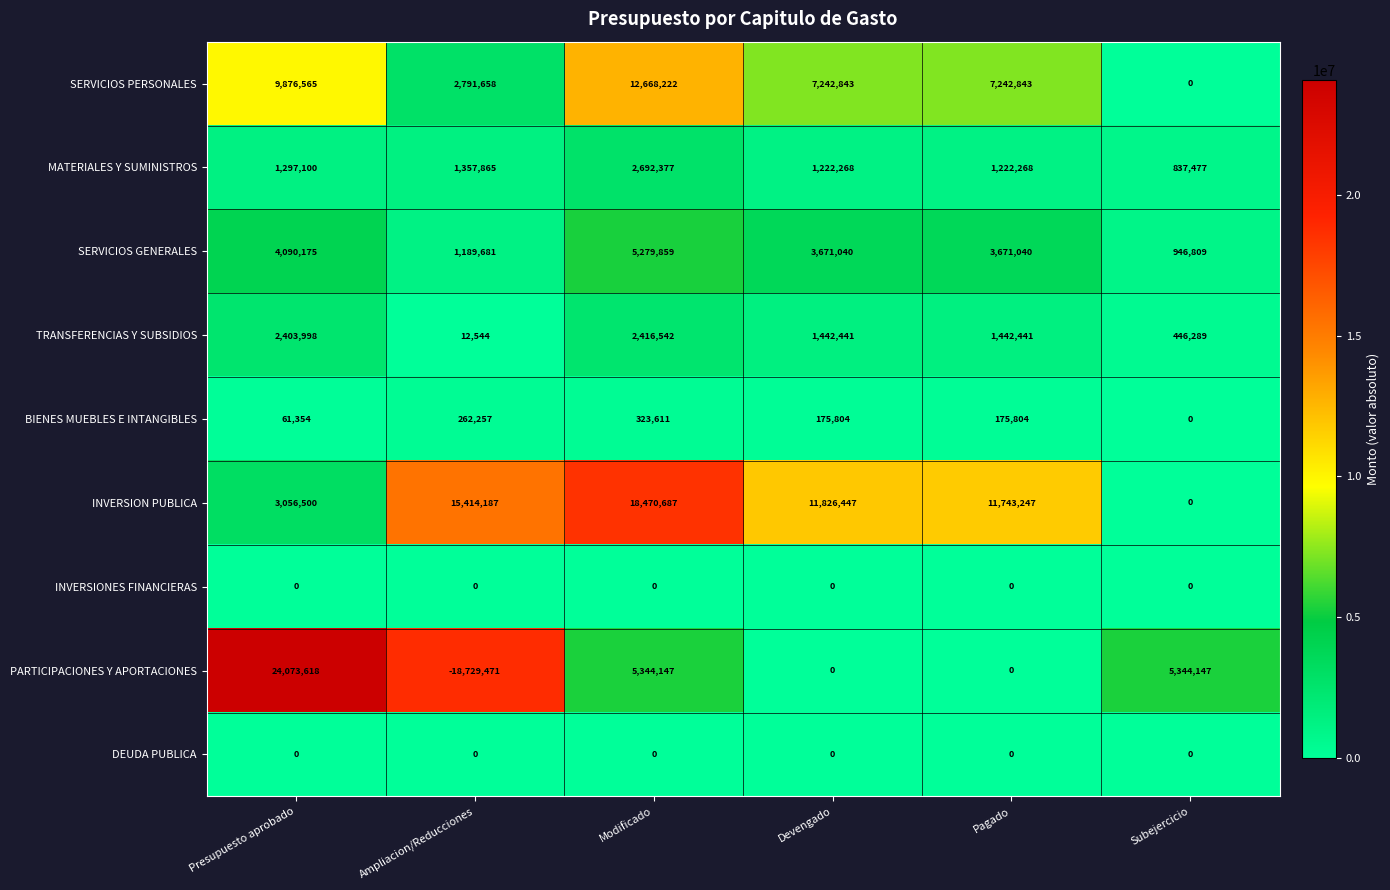

What is the difference between the SERVICIOS PERSONALES values at Presupuesto aprobado and Pagado?

2633722